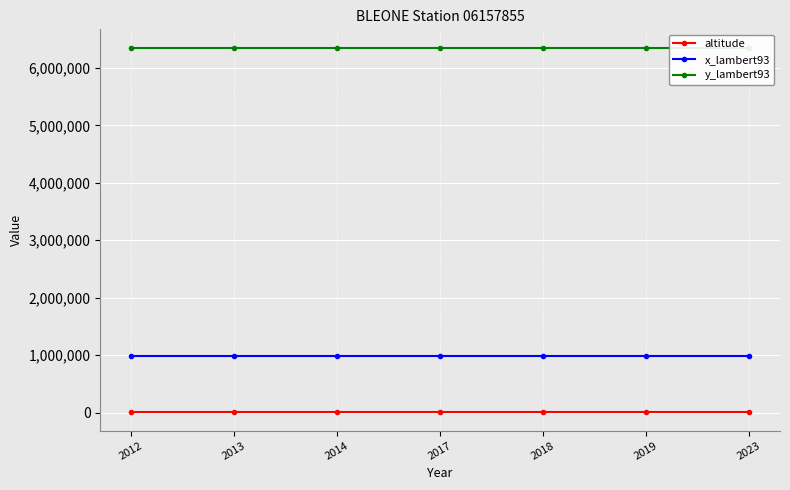

True or false: x_lambert93 and altitude cross at least once.

False